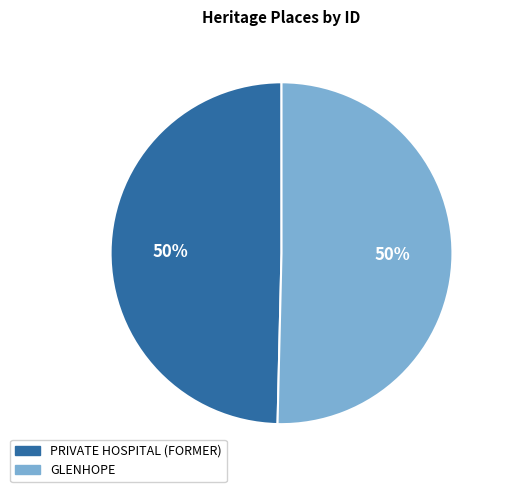

What is the ratio of the value at GLENHOPE to the value at PRIVATE HOSPITAL (FORMER)?

1.0